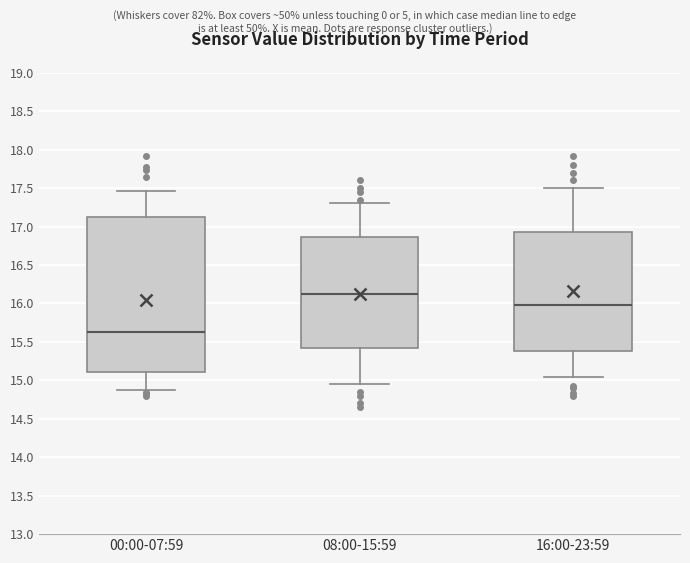

Comparing the boxes themselves (not the whiskers), which one is the tallest?

00:00-07:59